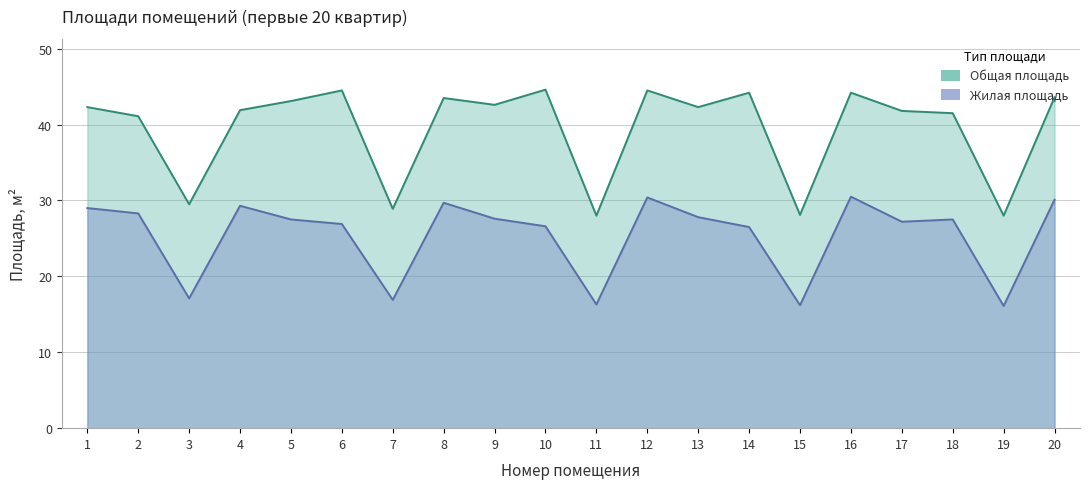

Read the Общая площадь value at 3.

29.5